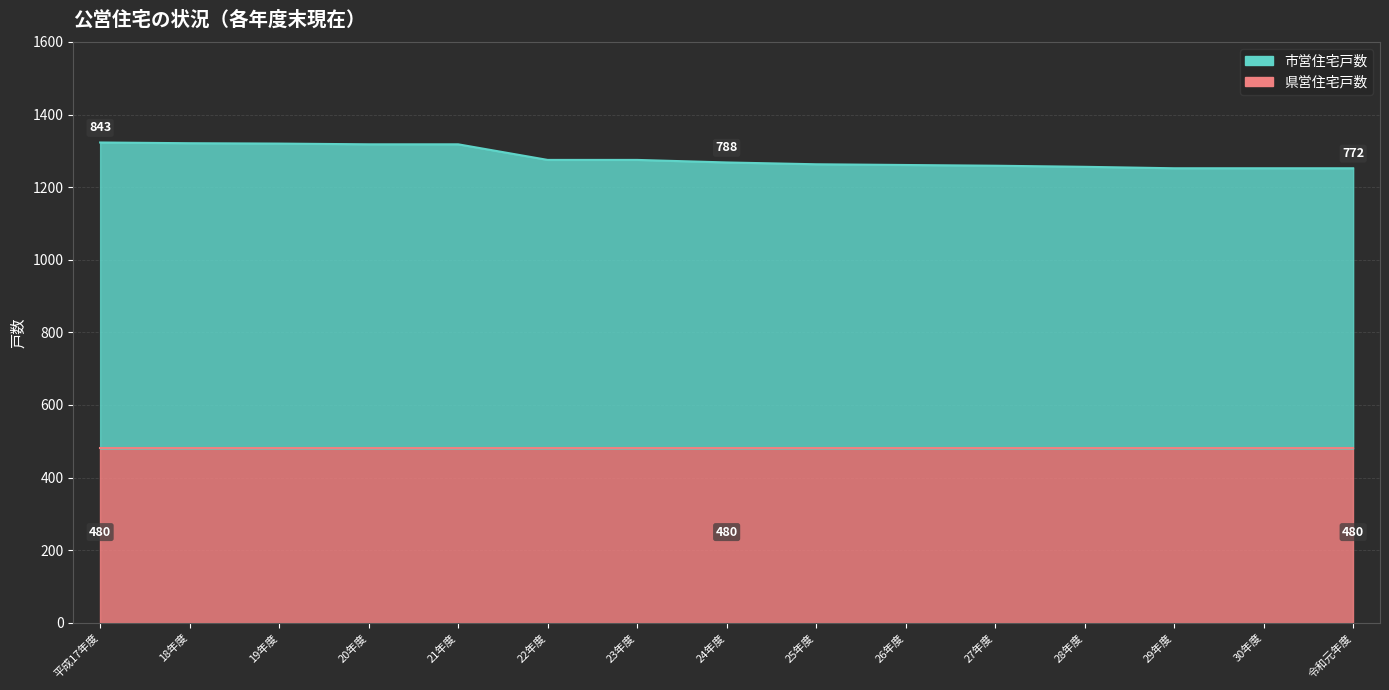

Rank the categories by value from lowest to highest.

29年度, 30年度, 令和元年度, 28年度, 27年度, 26年度, 25年度, 24年度, 22年度, 23年度, 20年度, 21年度, 19年度, 18年度, 平成17年度